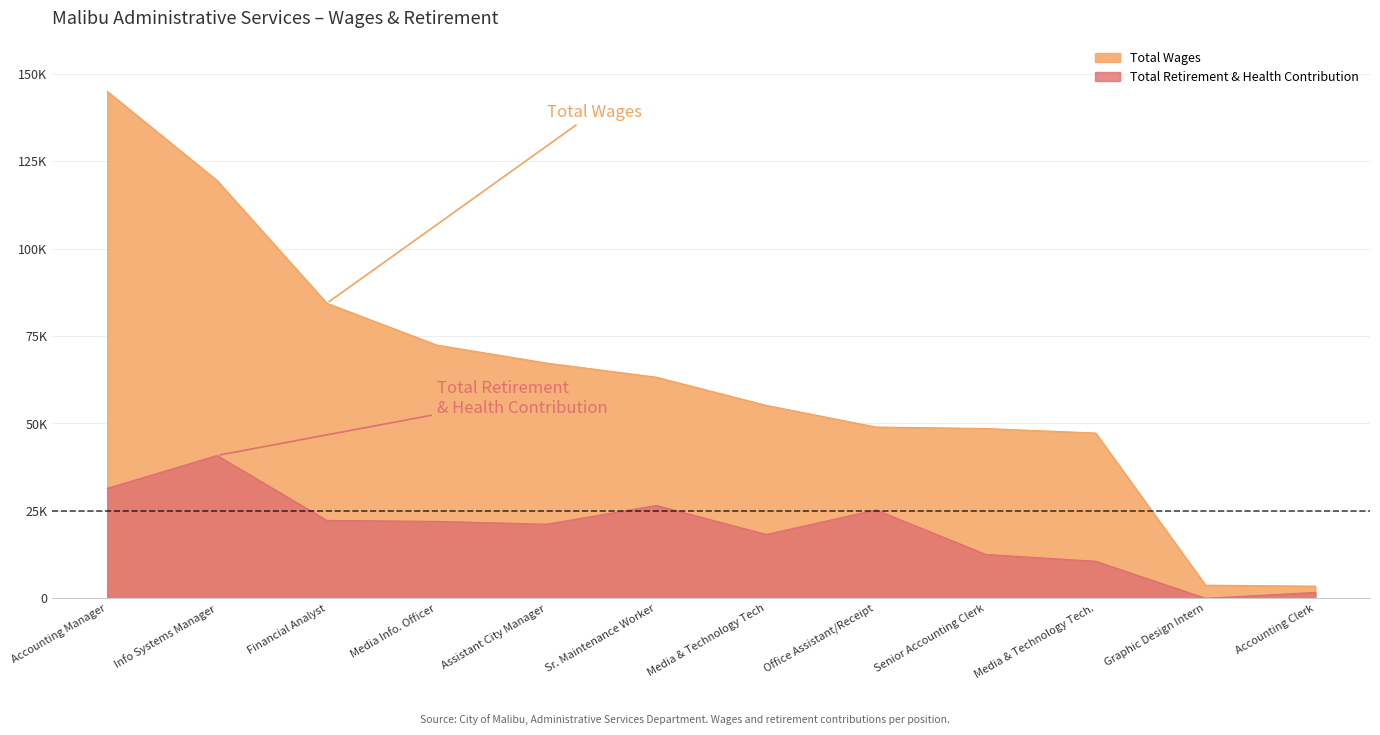

What value does the Total Retirement & Health Contribution series have at Financial Analyst, to the nearest 10?

22300